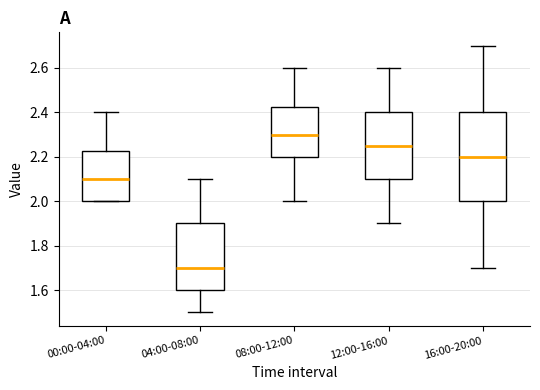

Where does the upper whisker of the box for 12:00-16:00 end on the y-axis? The values are not printed on the chart, so give them approximately, as read against the axis.

2.60